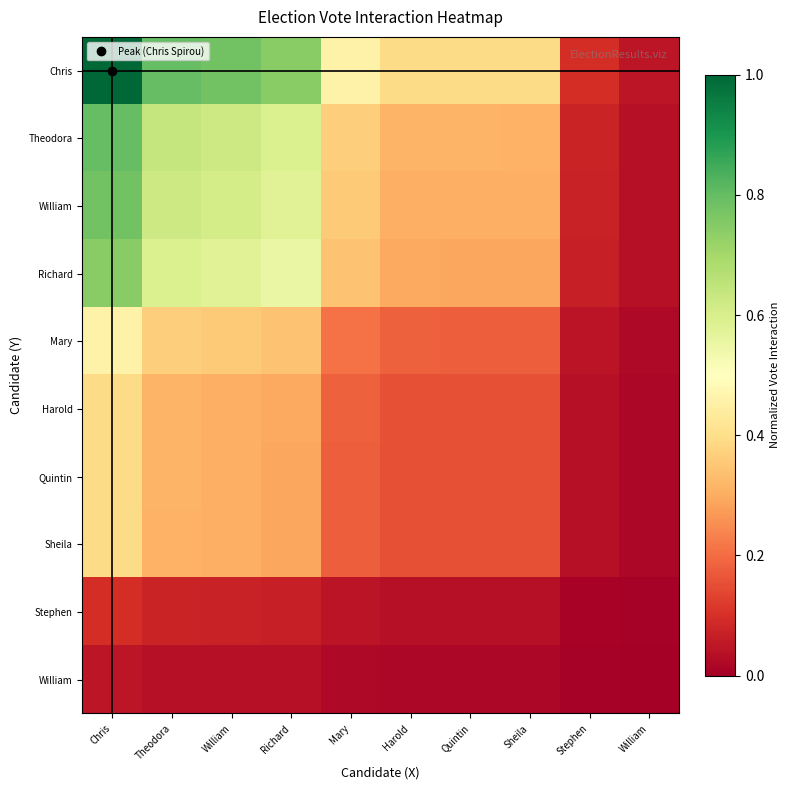

Between Sheila and Stephen, which is larger?

Sheila